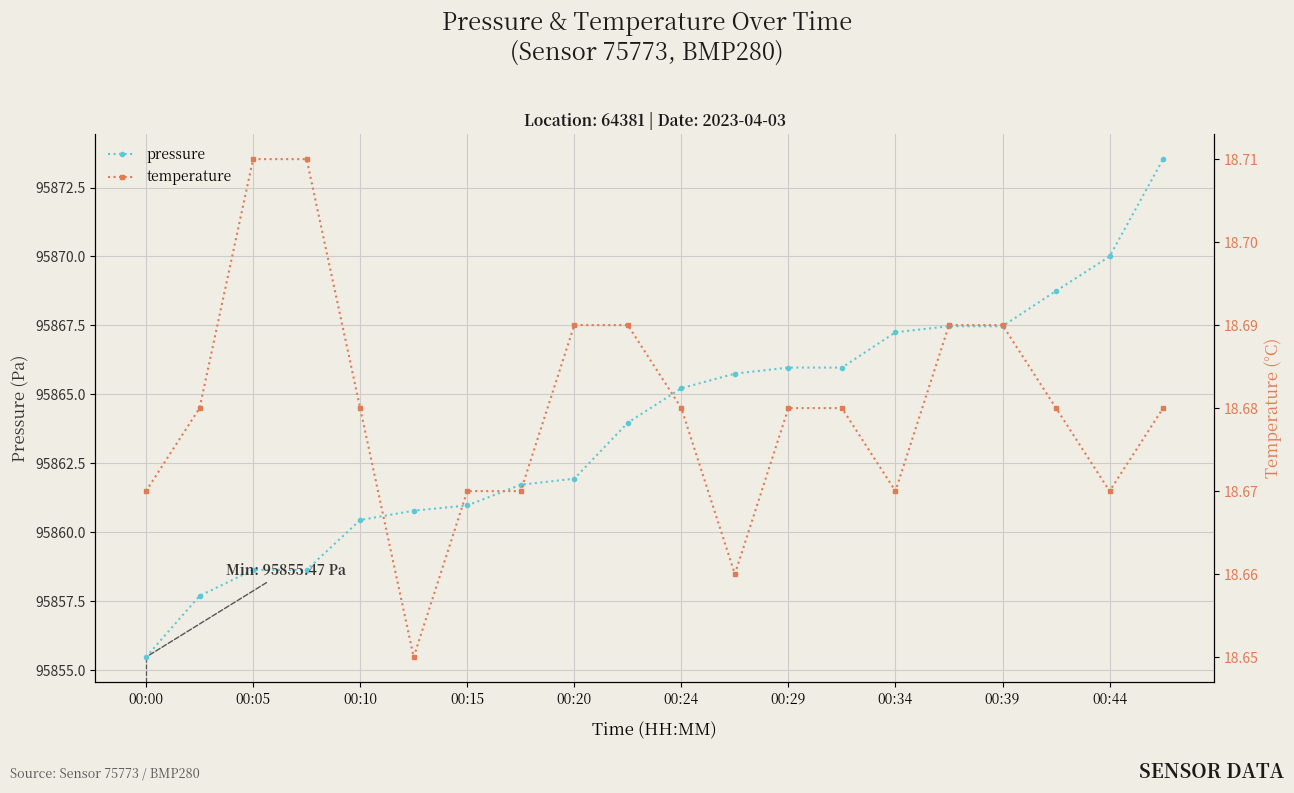

True or false: pressure and temperature intersect in this chart.

False